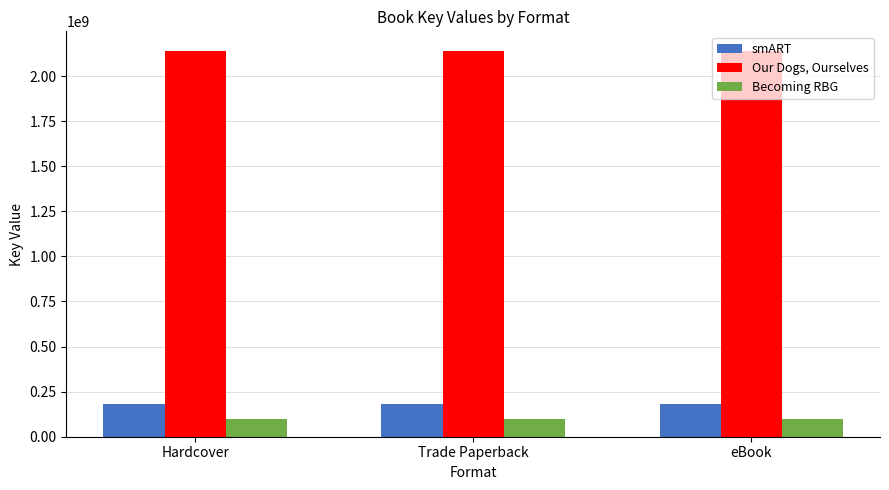

How many bars are there in total?

9